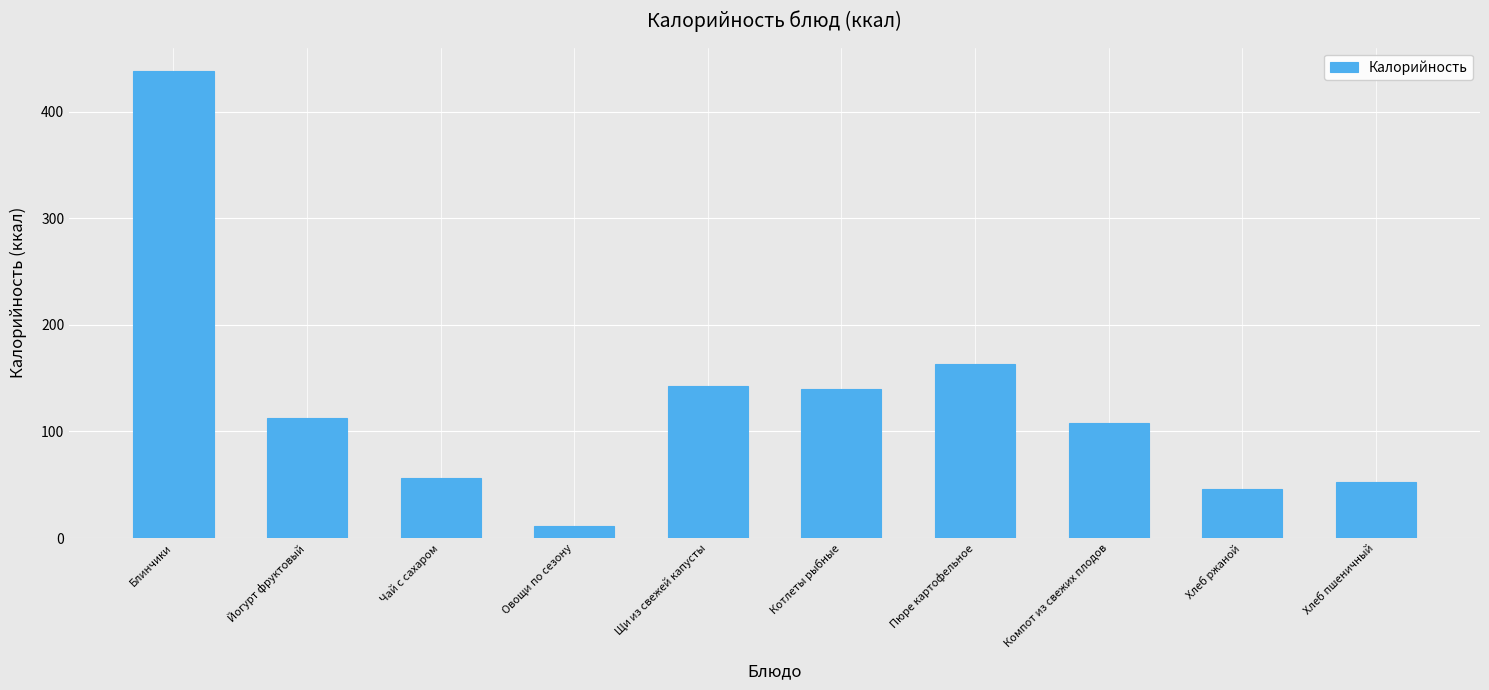

Reading left to right, what are all the values shown in this chart?

438.1	112.5	56.1	11.6	142.3	139.8	163.5	108.2	46.0	52.4